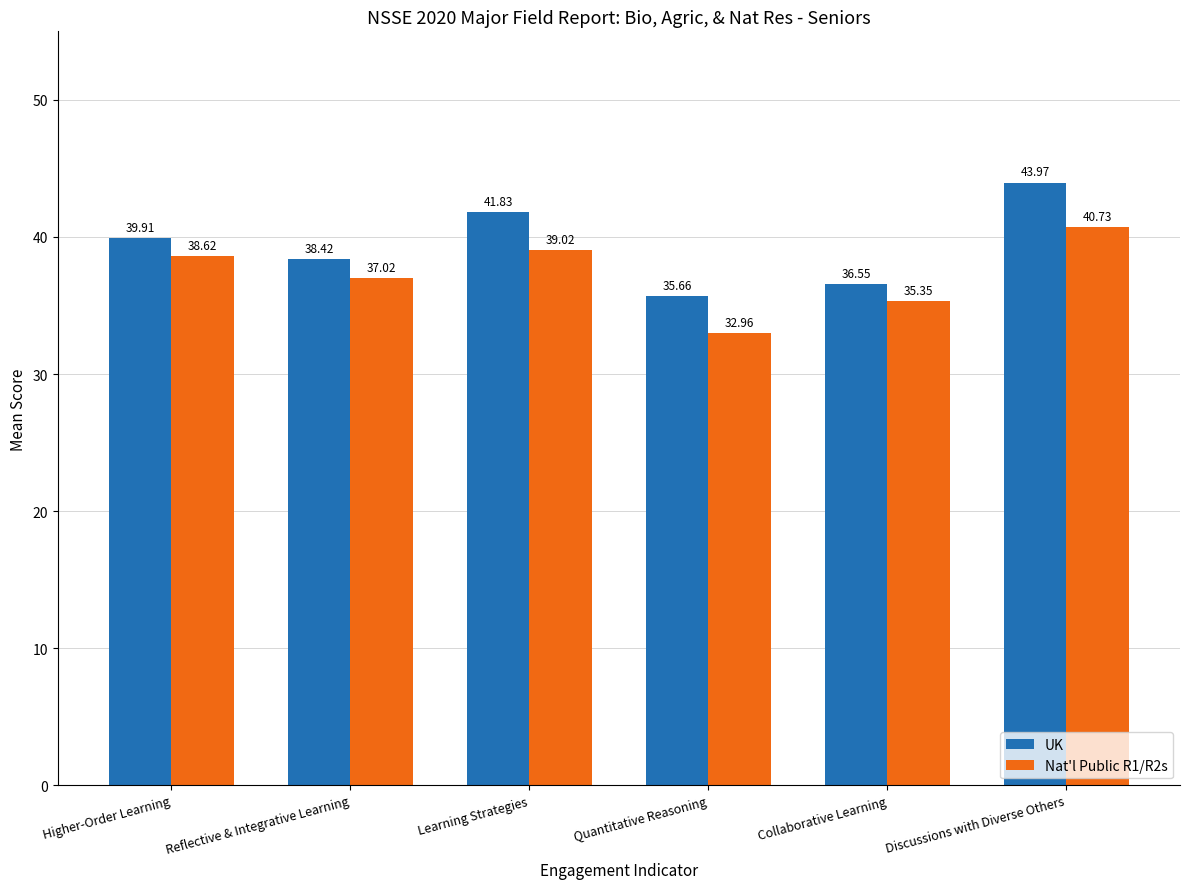

How many data points in Nat'l Public R1/R2s are less than 38?

3